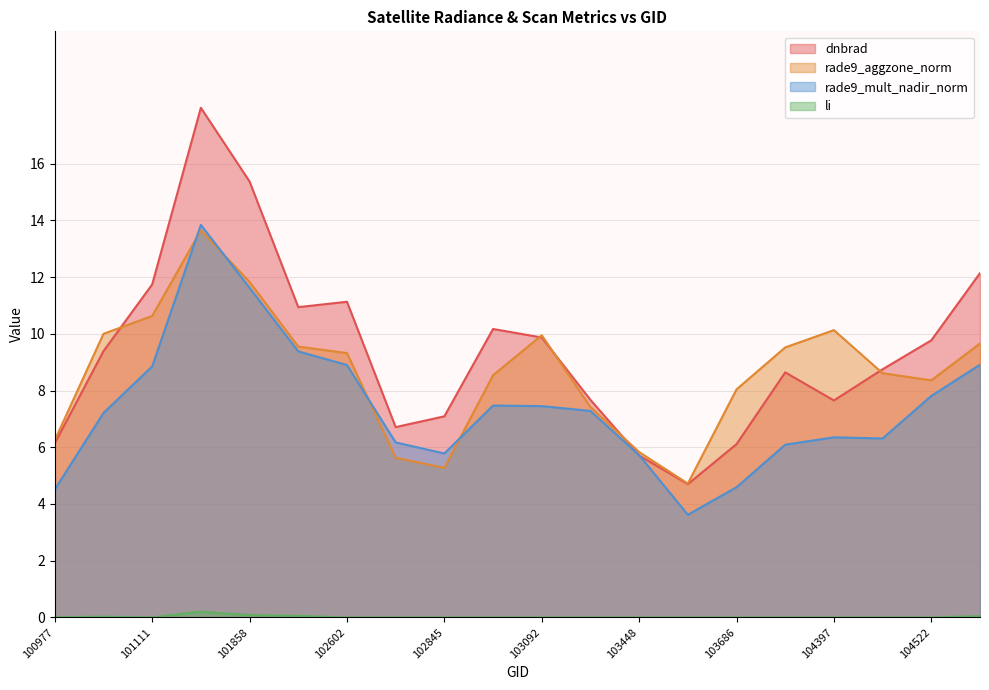

What is the spread (max minus min) of values at 100977?

6.2